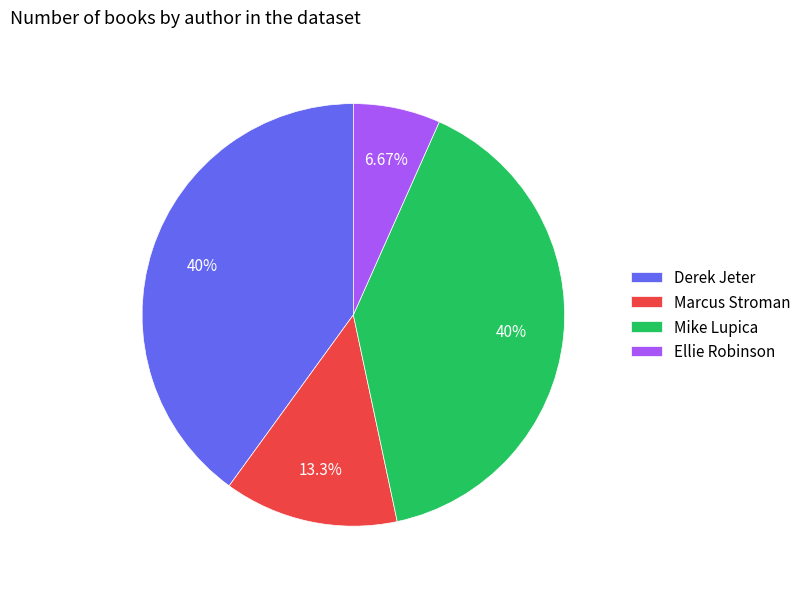

Is Marcus Stroman the majority of the pie?

No